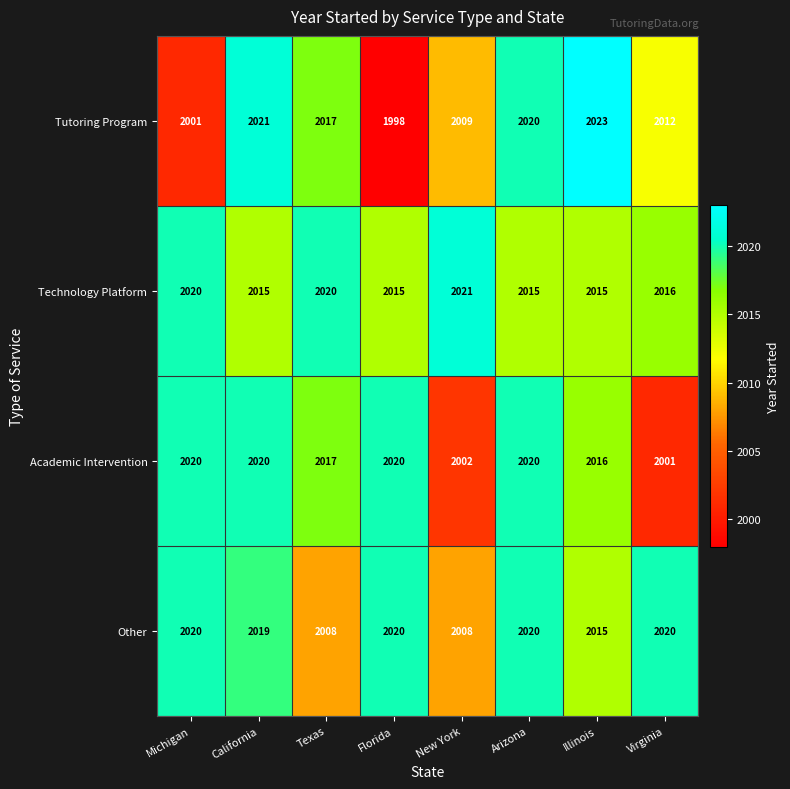

At how many categories does at least one series exceed 2007?

8